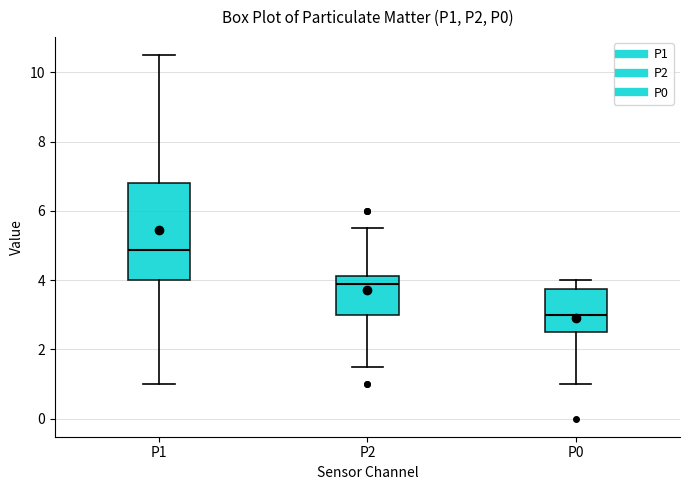

Which box is the tallest, from its lower edge to its upper edge?

P1